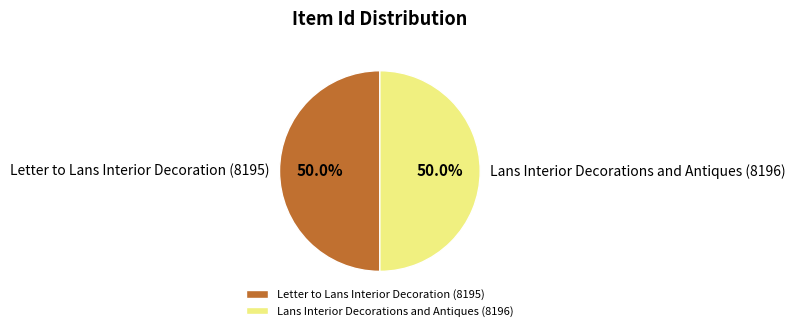

What percentage is the Lans Interior Decorations and Antiques (8196) slice, to the nearest percent?

50%